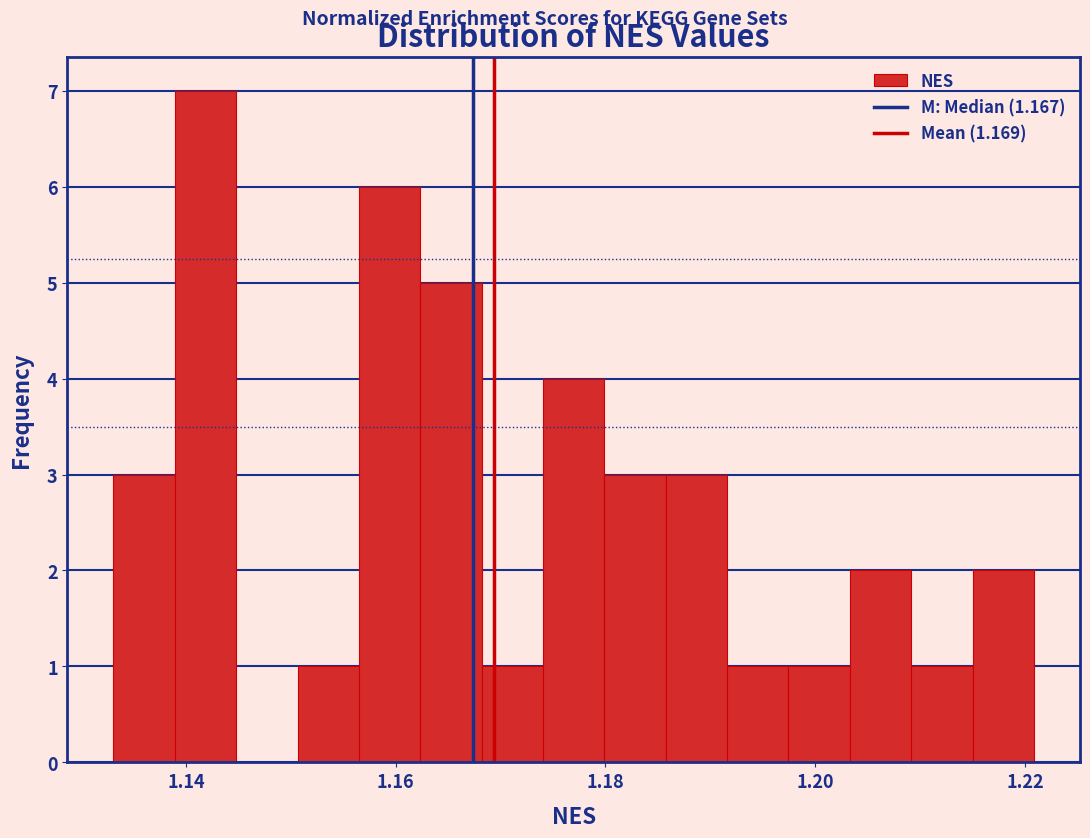

Around what value on the x-axis is the tallest bar? Give the approximate position of its centre, as read against the axis.

1.142